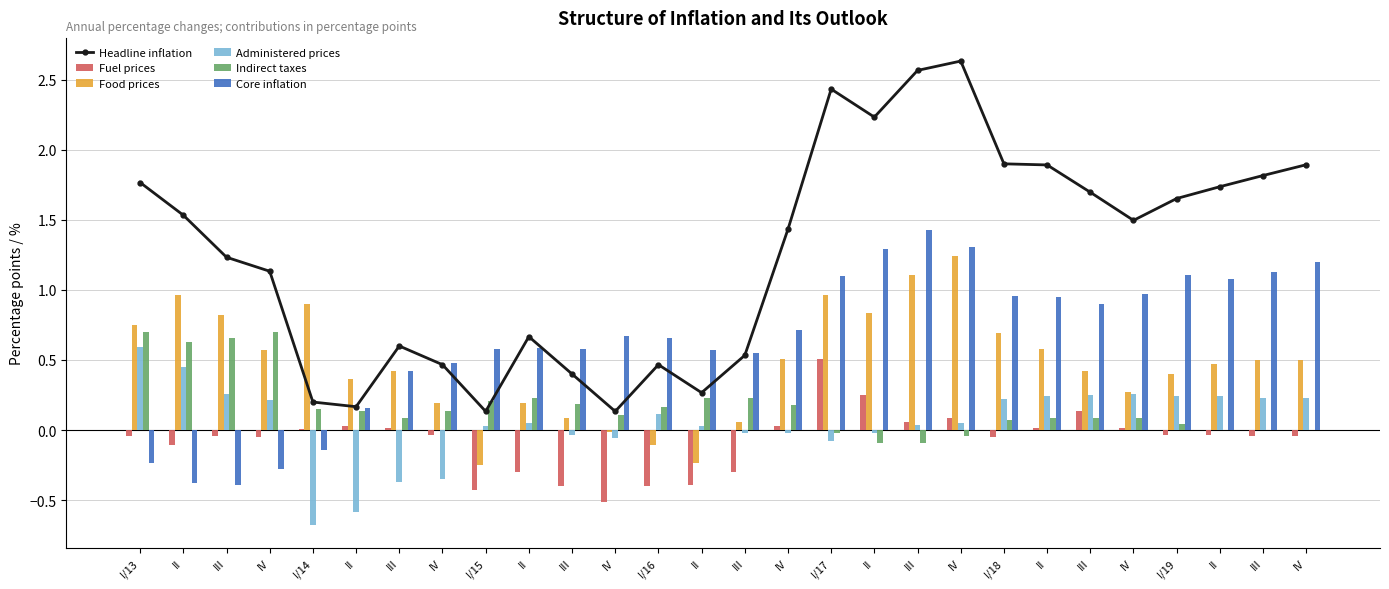

Which series has the largest total across all categories?

Headline inflation